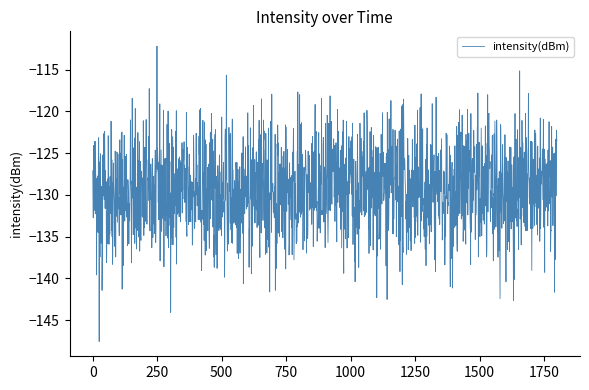

What is the greatest value displayed?

-112.2